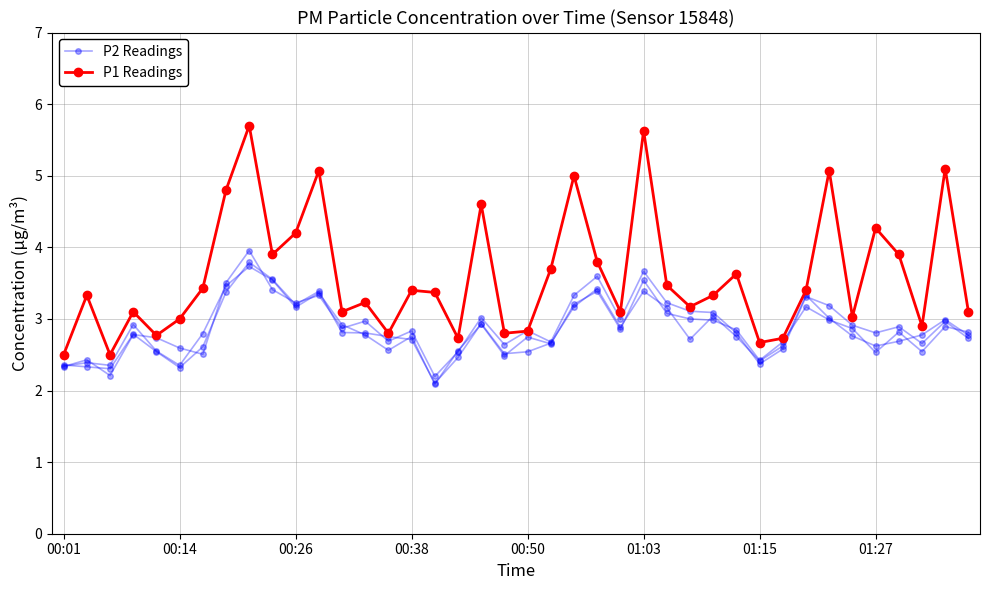

What is the sum of the P1 values at 12 and 34?

6.1